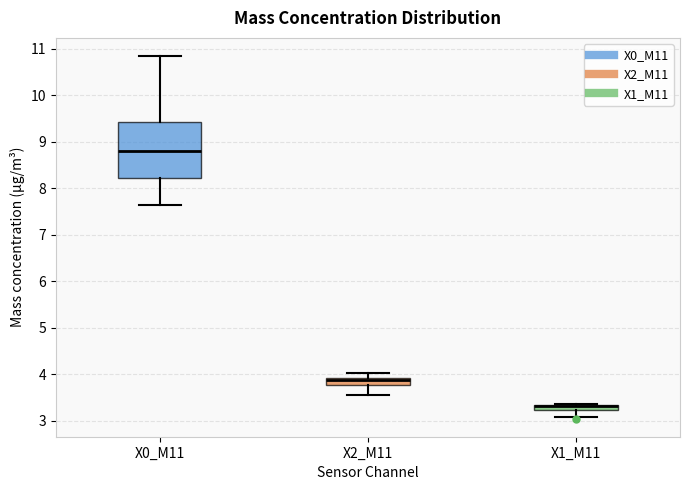

Where is the lower edge of the box for X1_M11 on the y-axis? The values are not printed on the chart, so give them approximately, as read against the axis.

3.2